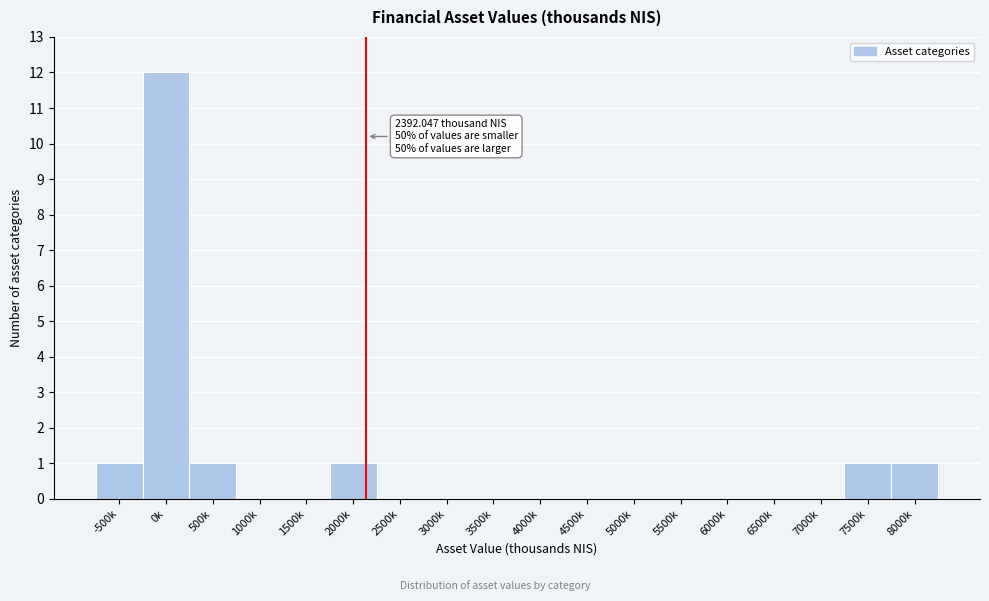

Reading left to right, what are all the values shown in this chart?

-500k=1	0k=12	500k=1	1000k=0	1500k=0	2000k=1	2500k=0	3000k=0	3500k=0	4000k=0	4500k=0	5000k=0	5500k=0	6000k=0	6500k=0	7000k=0	7500k=1	8000k=1